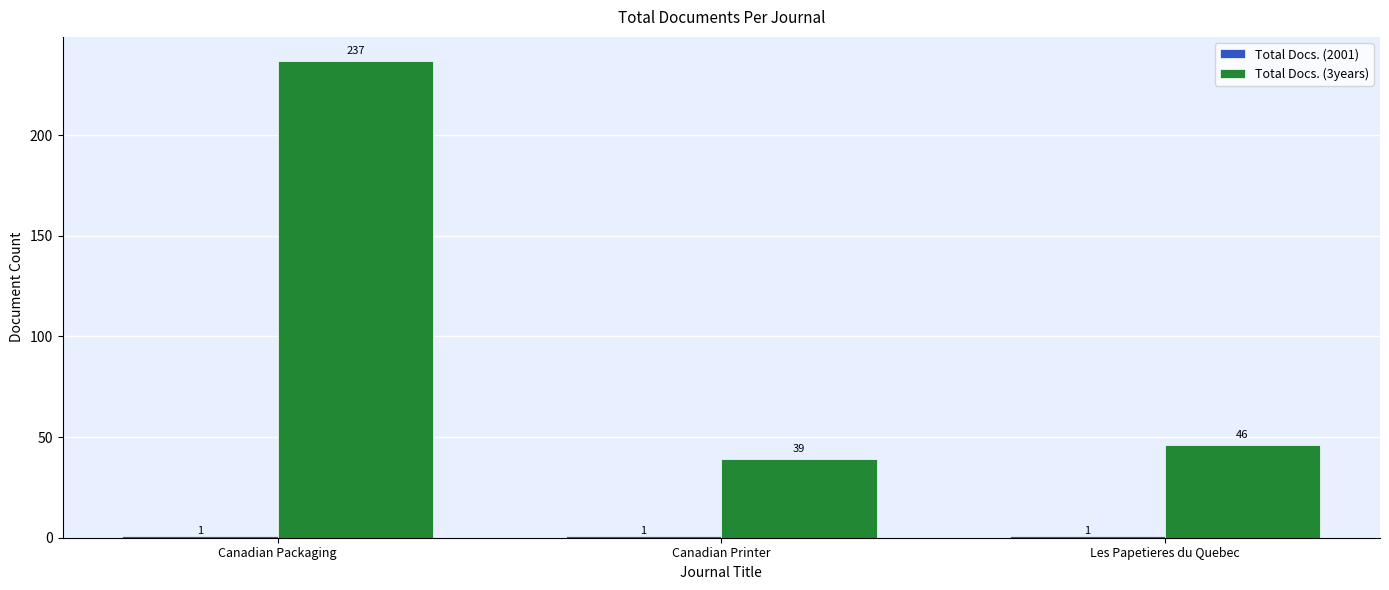

What is the approximate value of Total Docs. (3years) at Canadian Packaging?

237